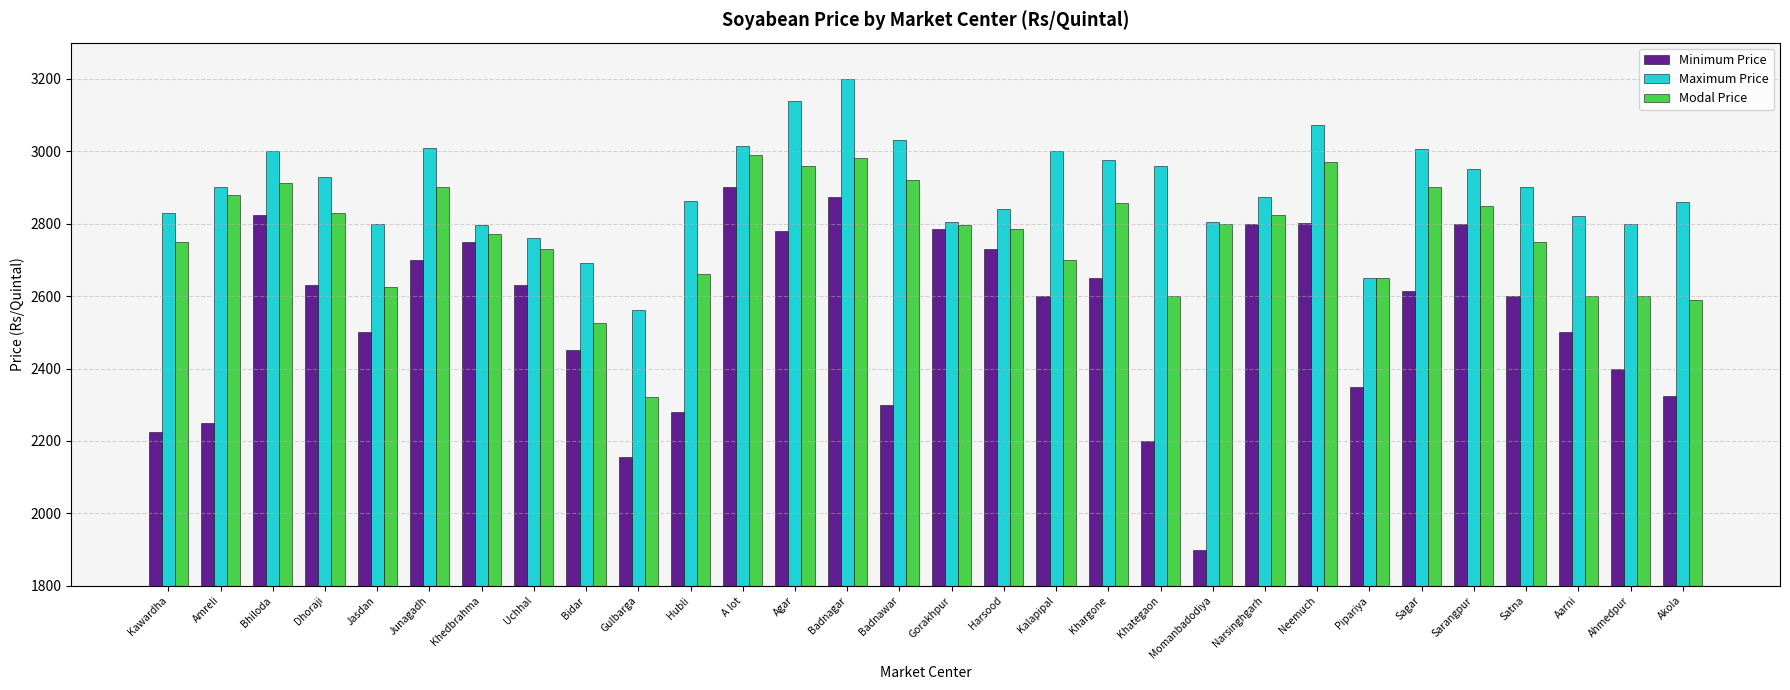

Which category has the highest value across all series?

Badnagar